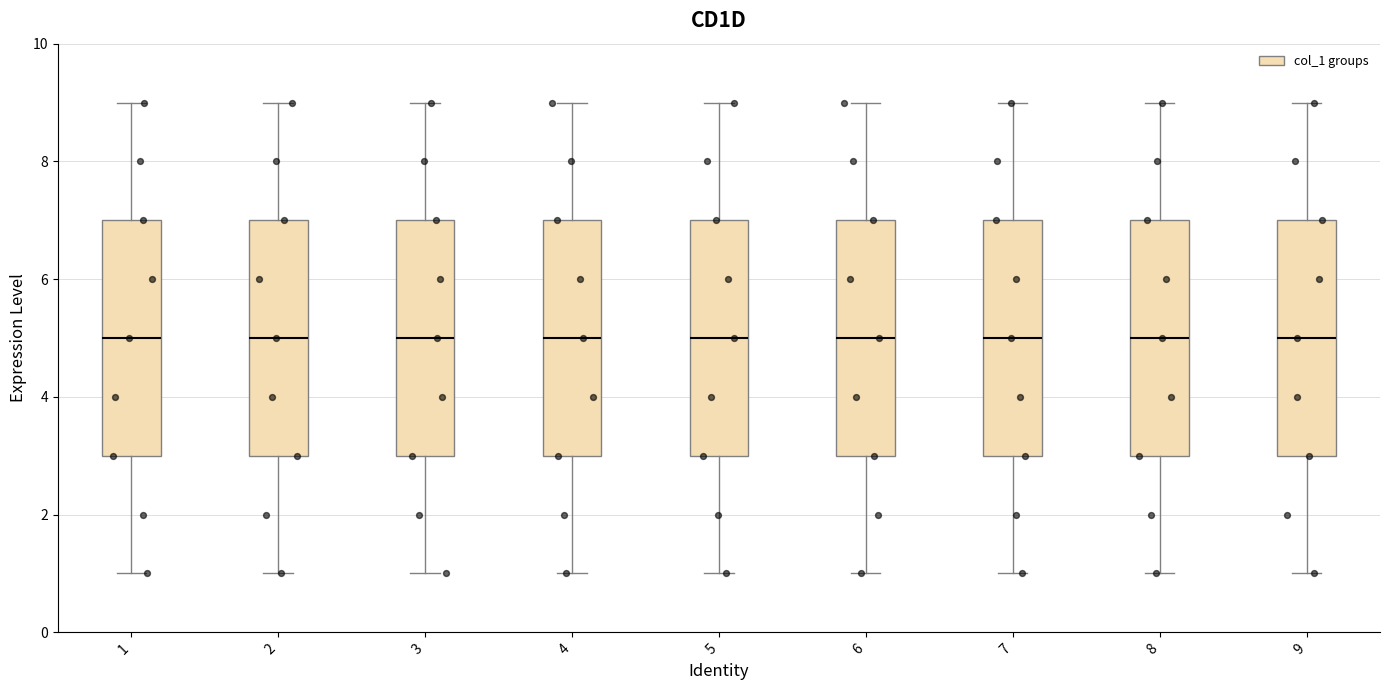

Where does the upper whisker of the box at x = 2 end on the y-axis? The values are not printed on the chart, so give them approximately, as read against the axis.

9